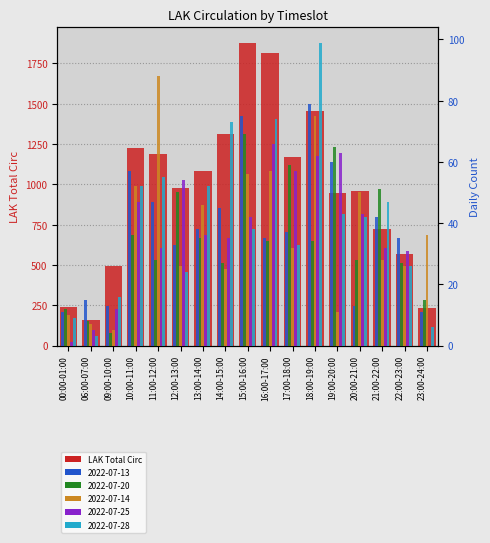

Where is the data nearest to the value 1019?

12:00-13:00